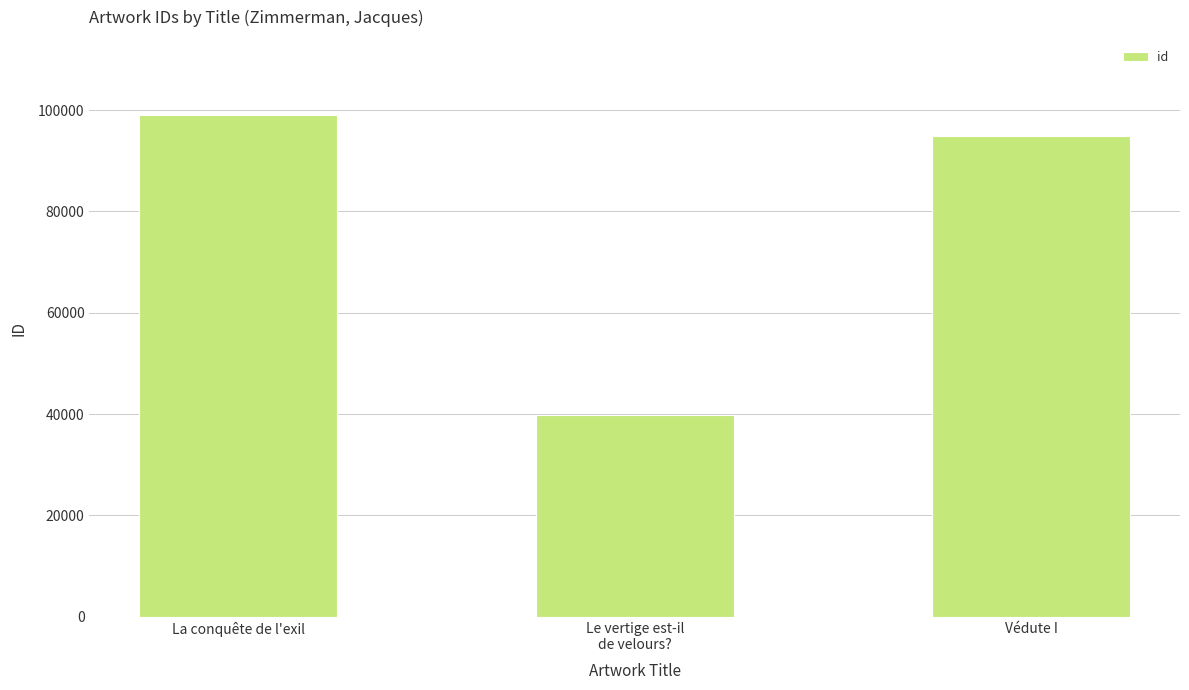

How many values are below 94915?

1